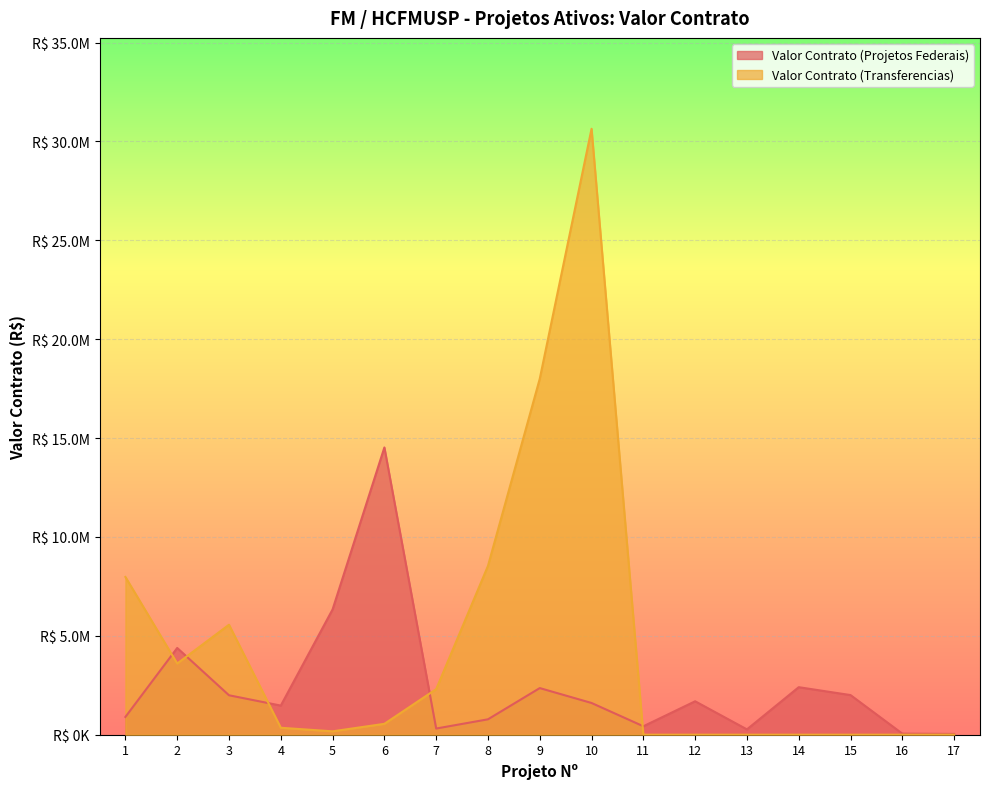

Rank the series by their maximum value, from lowest to highest.

Valor Contrato (Projetos Federais), Valor Contrato (Transferencias)